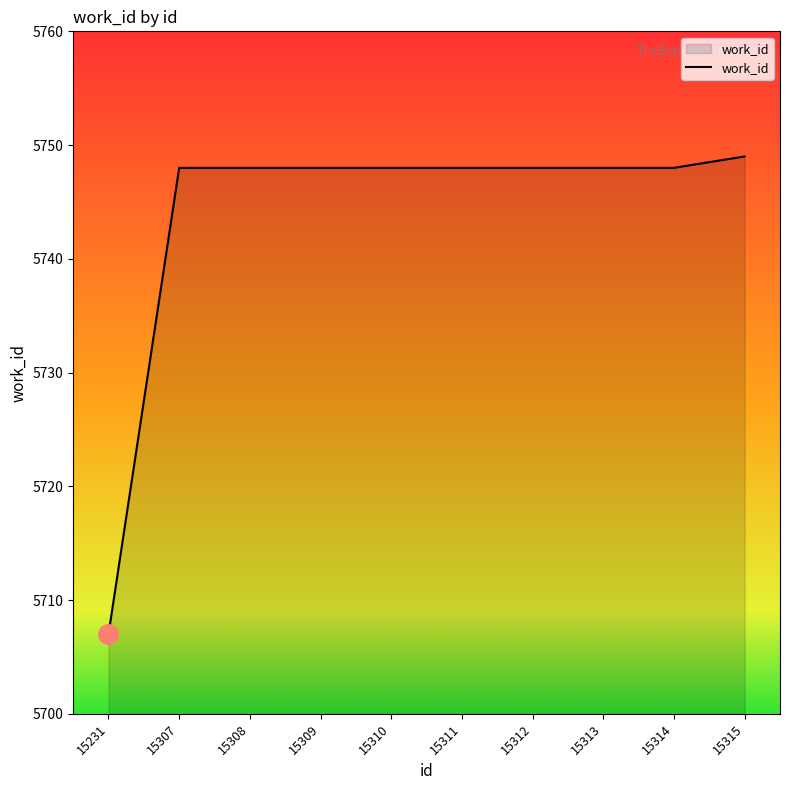

Count the number of categories in the chart.

10